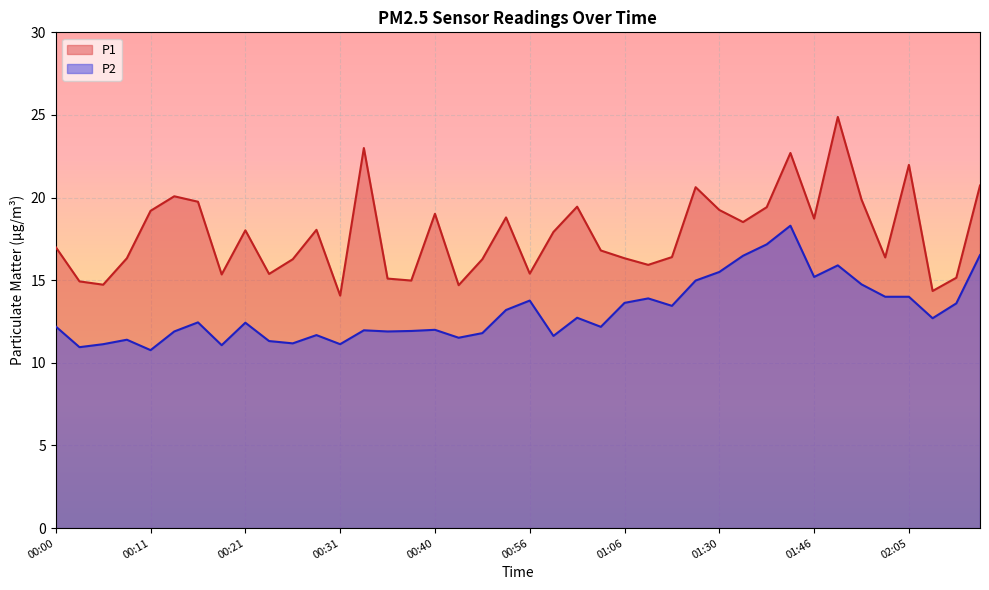

What is the sum of the P1 values at 00:00 and 01:46?

35.7